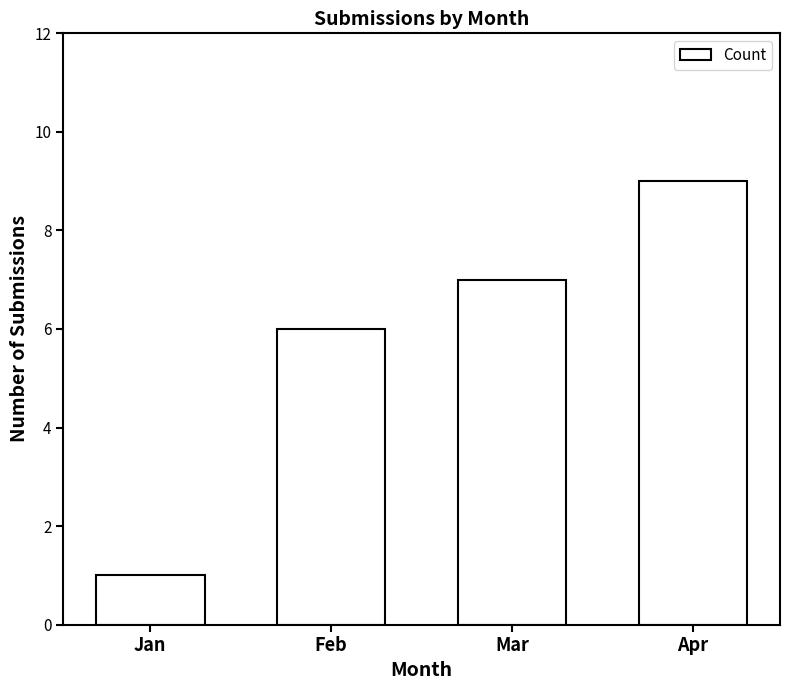

Which has a higher value, Mar or Feb?

Mar